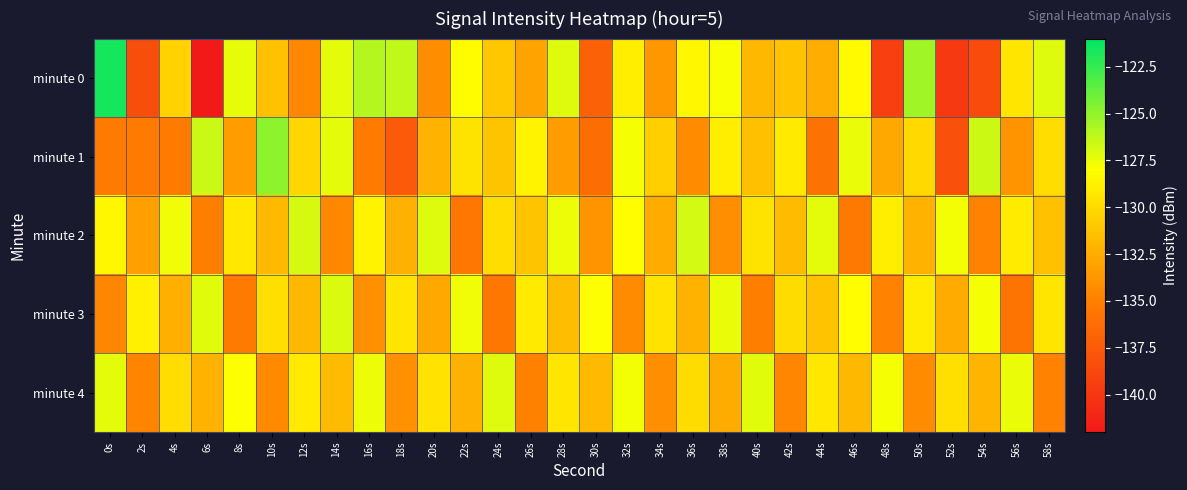

What is the difference between the highest and lowest values at 48s?

11.5